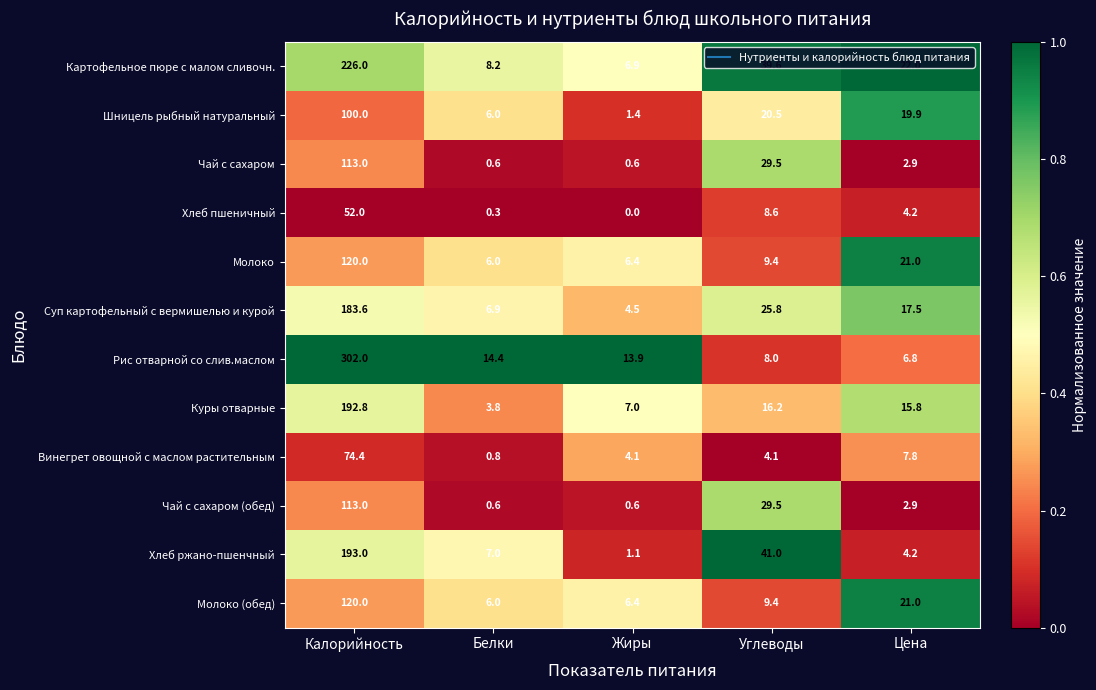

Where is Картофельное пюре с малом сливочн. nearest to the value 116?

Углеводы